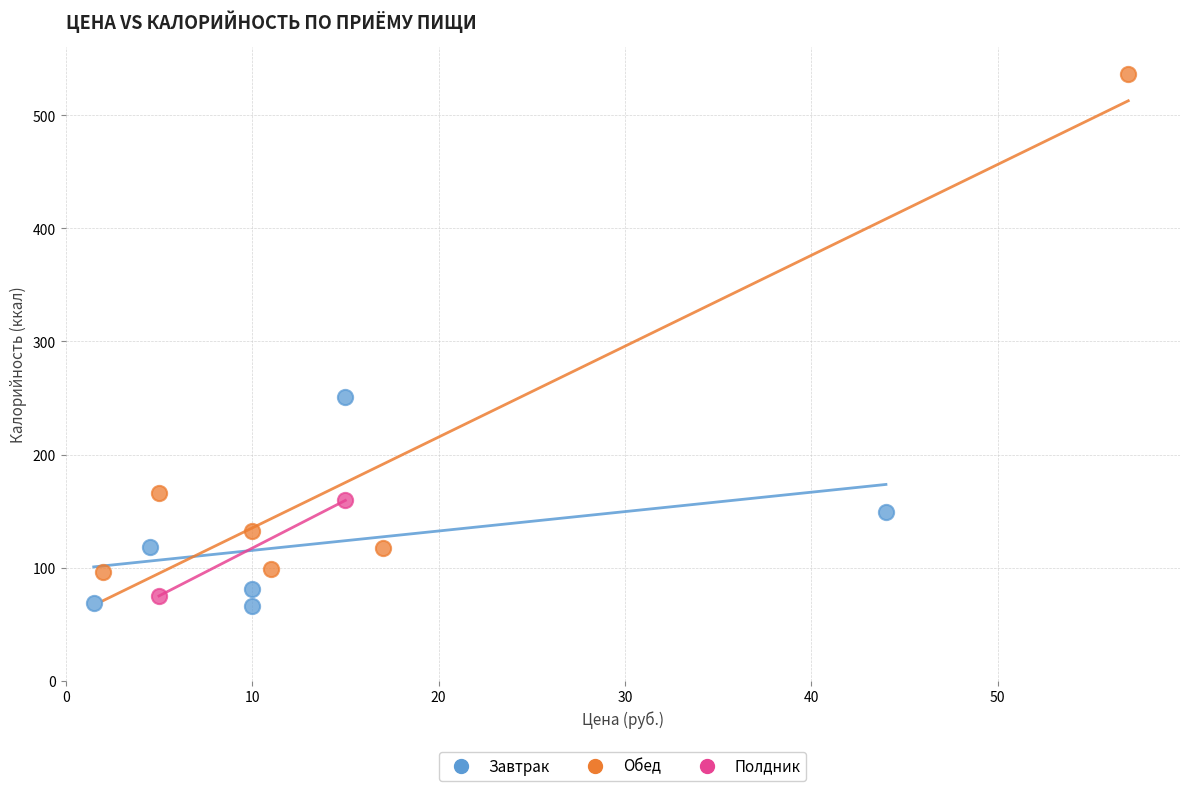

What are all the series names shown in the legend?

Завтрак, Обед, Полдник